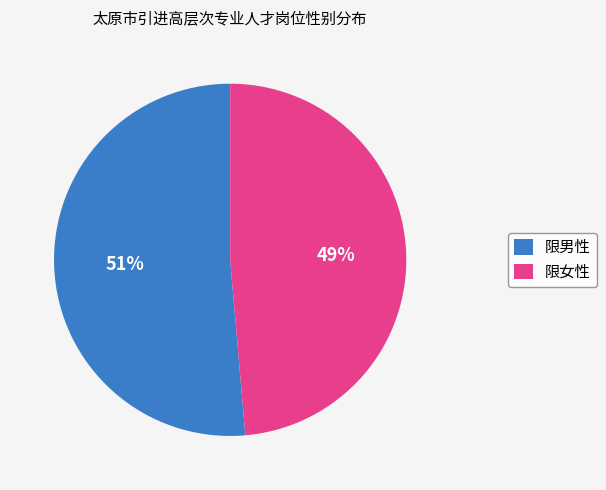

Is the sum of 限女性 and 限男性 greater than half?

Yes